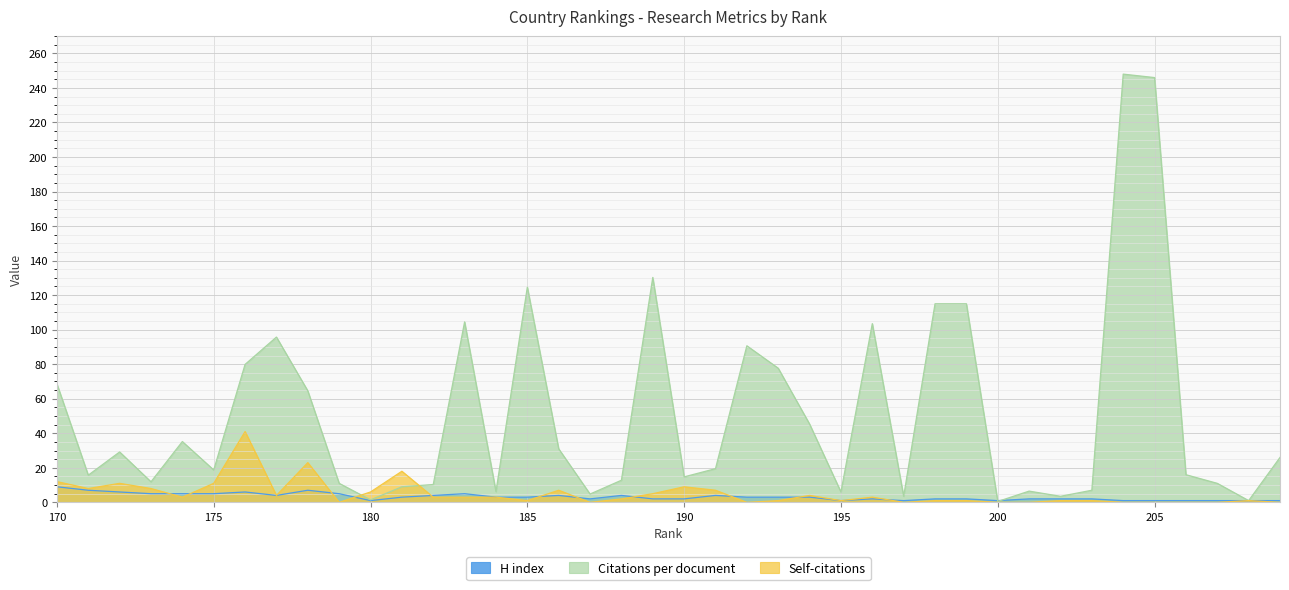

What is the difference between the maximum and minimum values in the H index series?

8.0